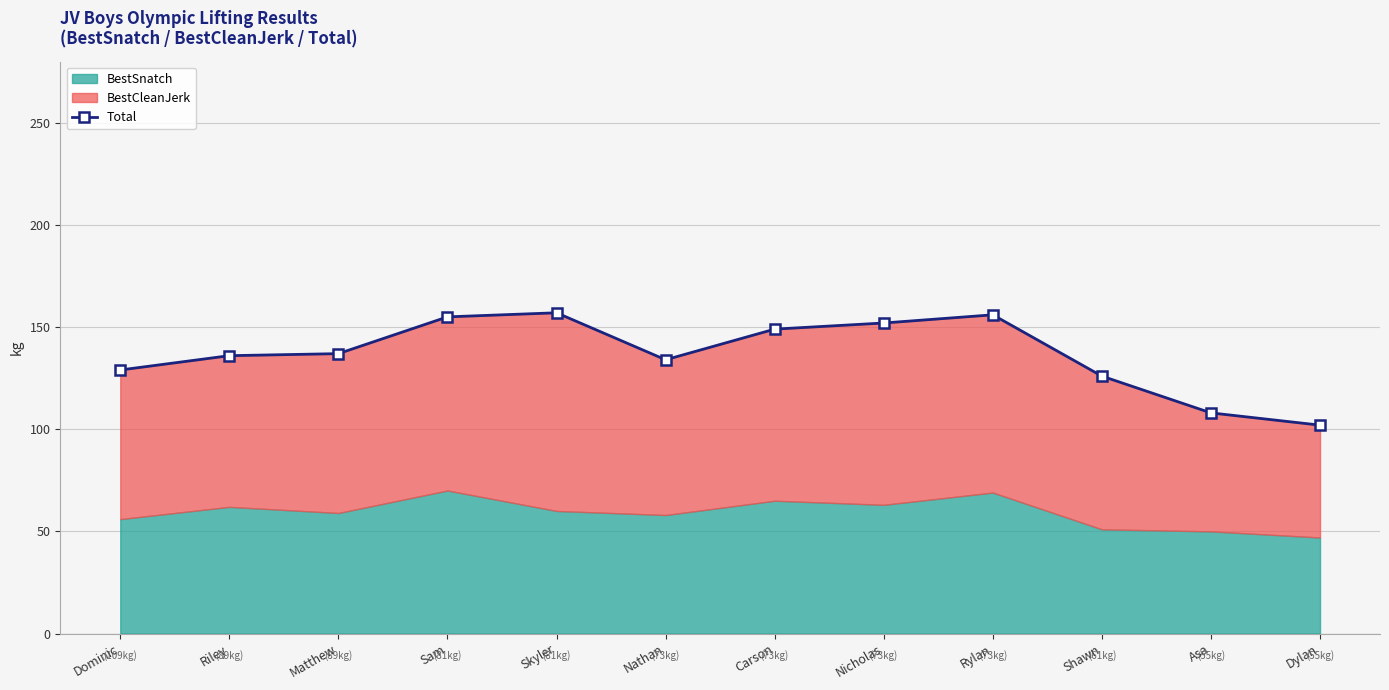

What is the value of the 4th point from the left?

155